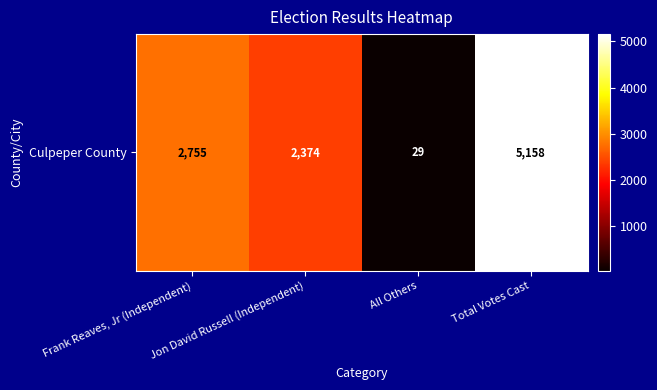

Reading left to right, what are all the values shown in this chart?

Frank Reaves, Jr (Independent)=2755	Jon David Russell (Independent)=2374	All Others=29	Total Votes Cast=5158